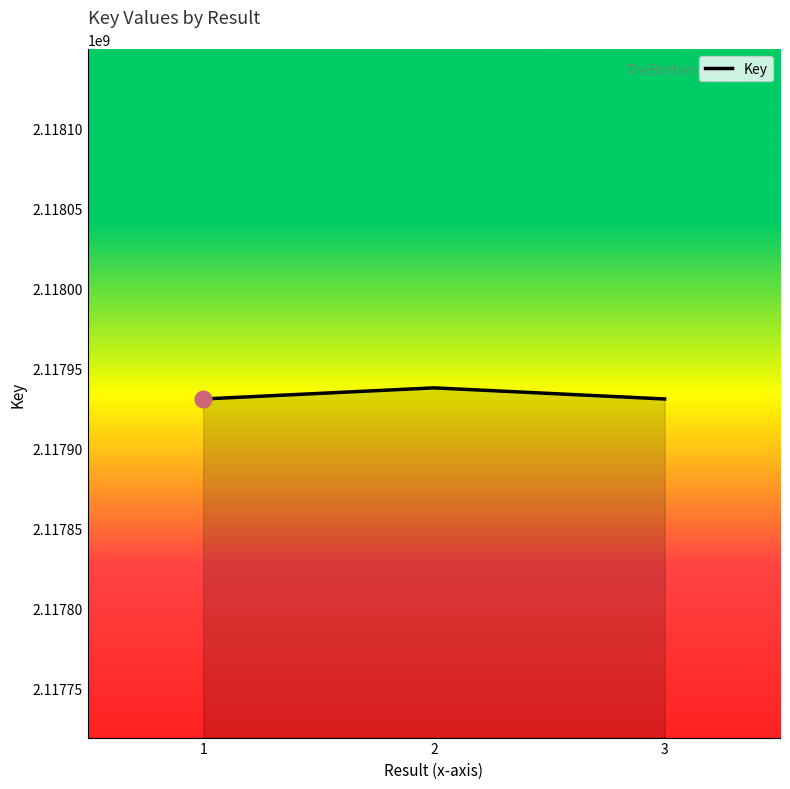

What is the average value?

2117933399